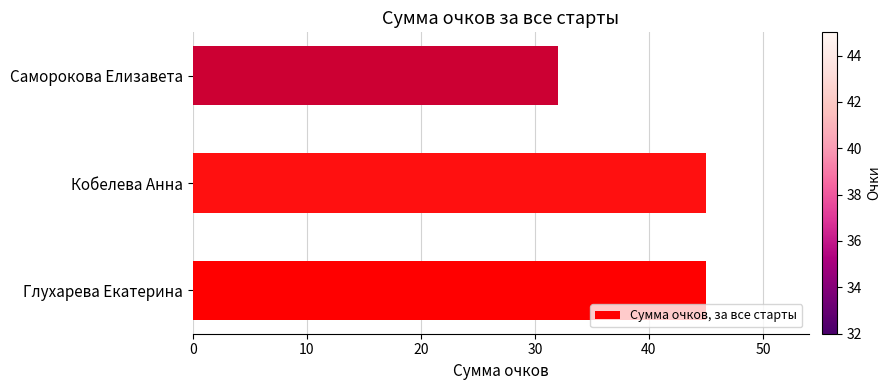

At which category does the chart reach its minimum across all series?

Саморокова Елизавета